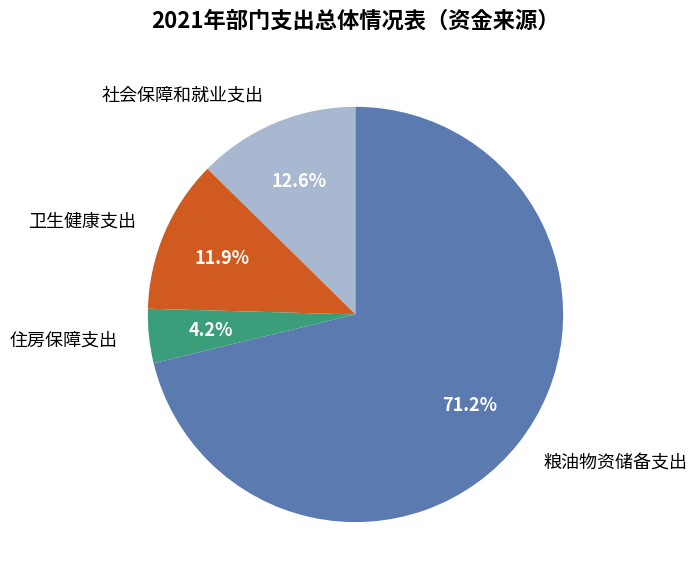

How many slices are in this pie chart?

4